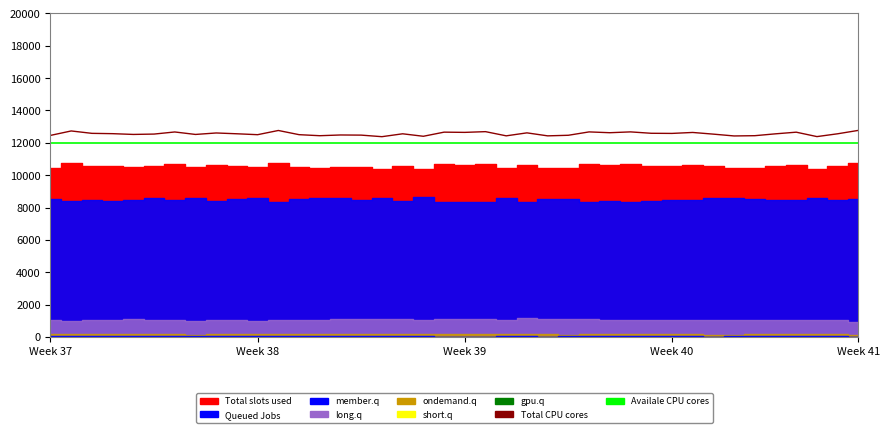

Does the chart display data point markers on the line(s)?

No